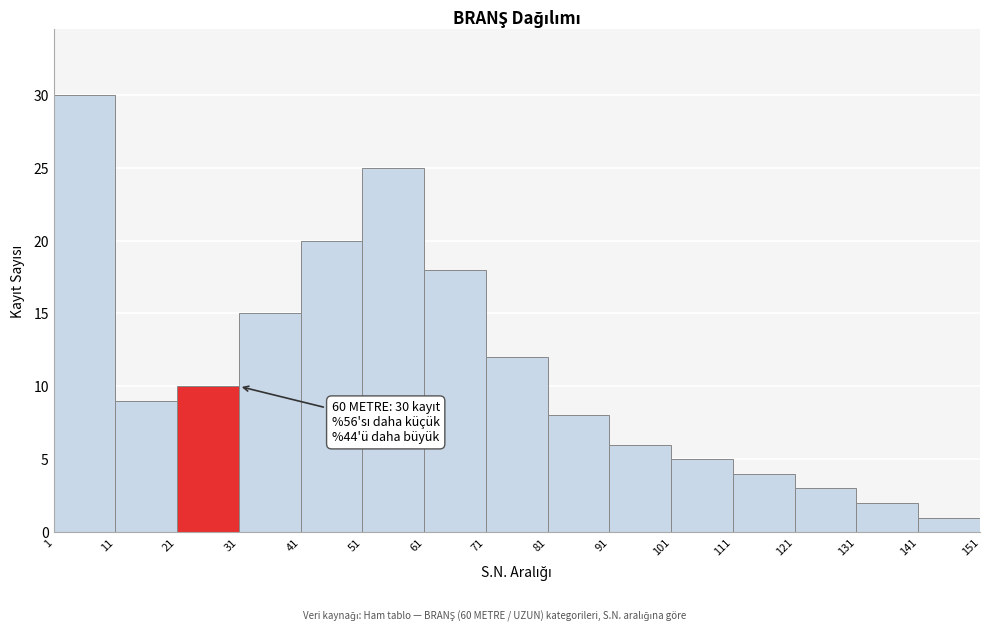

Which range on the x-axis has the tallest bar?

1 to 11